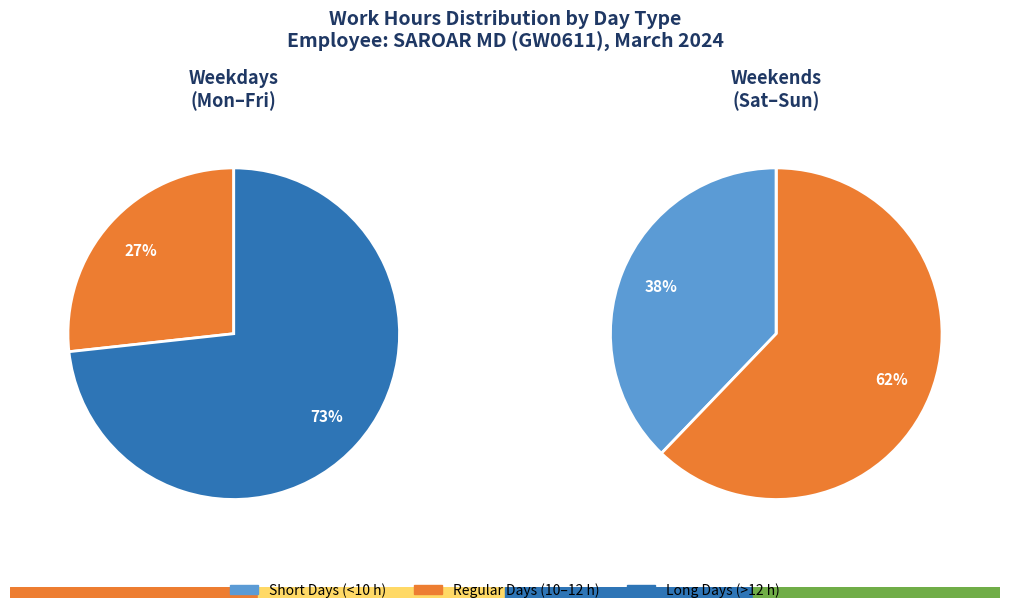

True or false: 1-Fri accounts for 15% of the total.

False